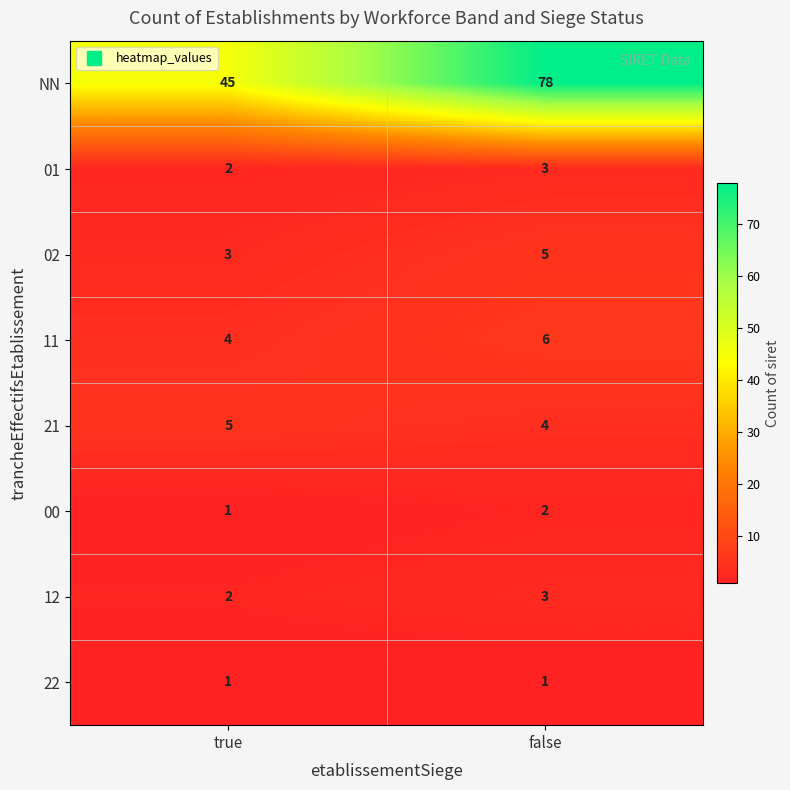

At which category is the sum across all series the highest?

false